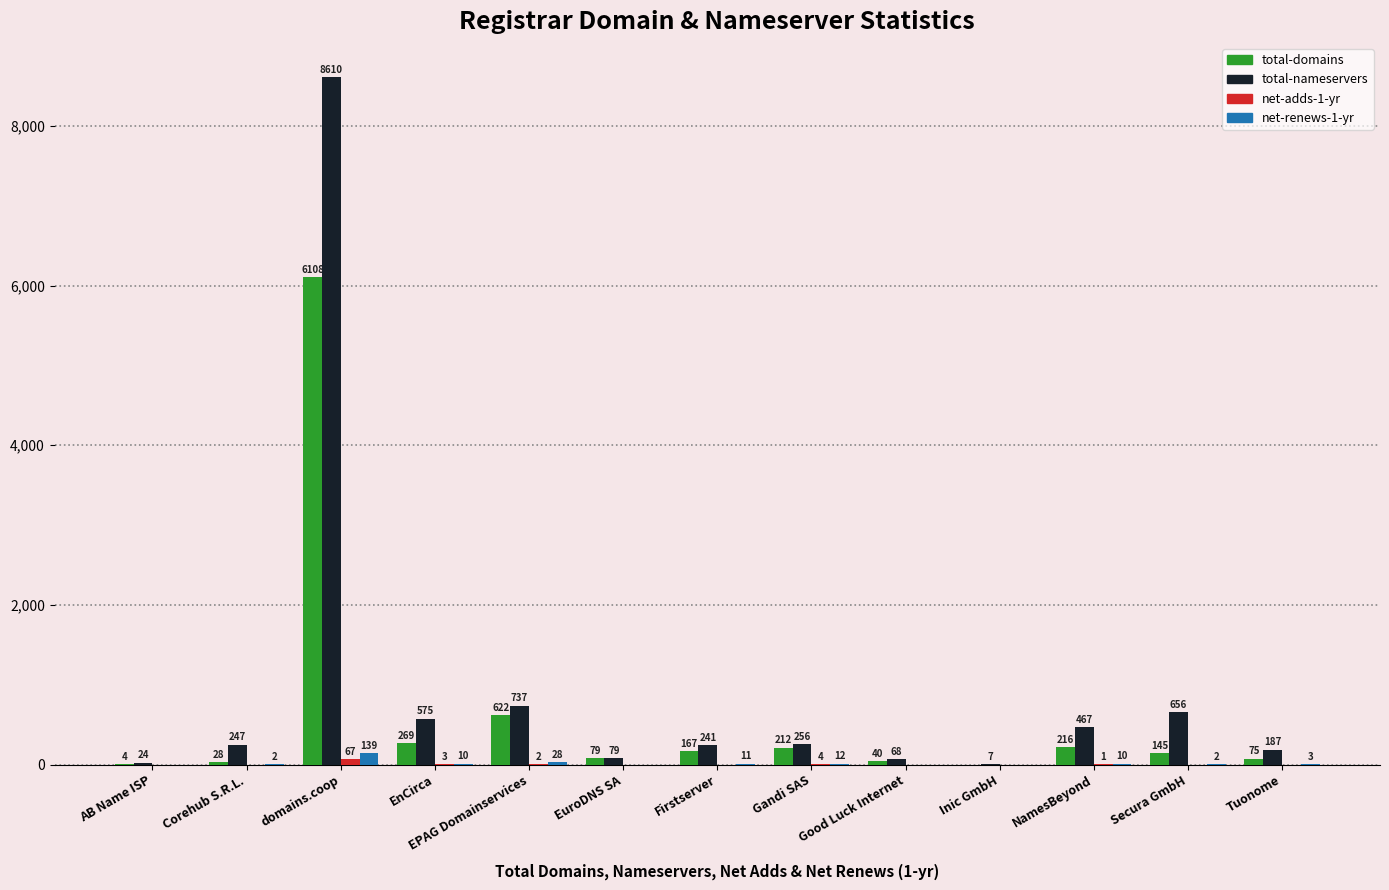

What is the greatest value displayed?

8610